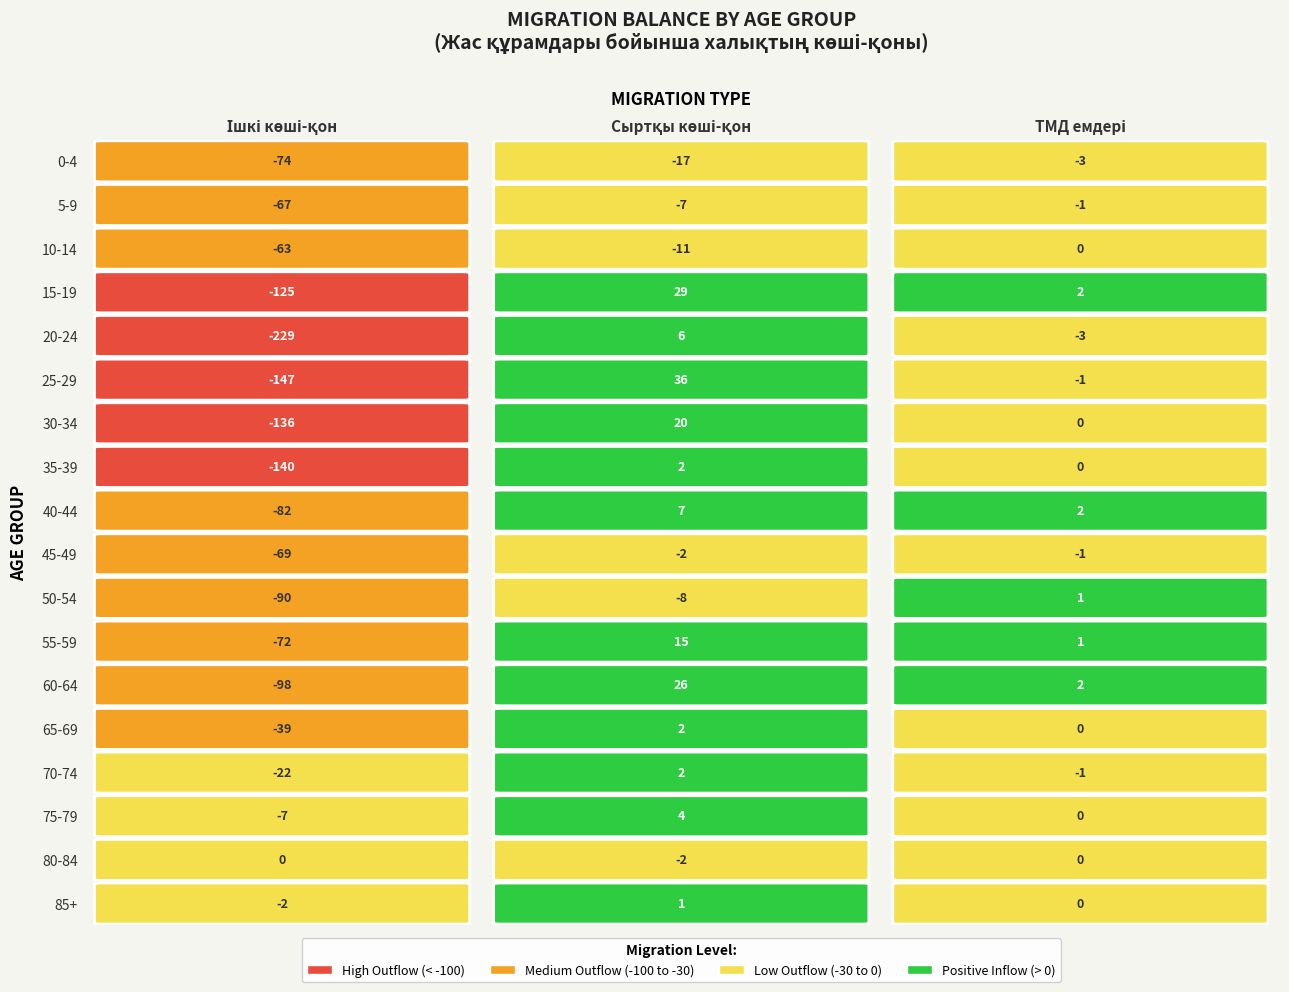

Reading left to right, list all the values displayed in this chart.

0-4: 0=-74	1=-17	2=-3
5-9: 0=-67	1=-7	2=-1
10-14: 0=-63	1=-11	2=0
15-19: 0=-125	1=29	2=2
20-24: 0=-229	1=6	2=-3
25-29: 0=-147	1=36	2=-1
30-34: 0=-136	1=20	2=0
35-39: 0=-140	1=2	2=0
40-44: 0=-82	1=7	2=2
45-49: 0=-69	1=-2	2=-1
50-54: 0=-90	1=-8	2=1
55-59: 0=-72	1=15	2=1
60-64: 0=-98	1=26	2=2
65-69: 0=-39	1=2	2=0
70-74: 0=-22	1=2	2=-1
75-79: 0=-7	1=4	2=0
80-84: 0=0	1=-2	2=0
85+: 0=-2	1=1	2=0